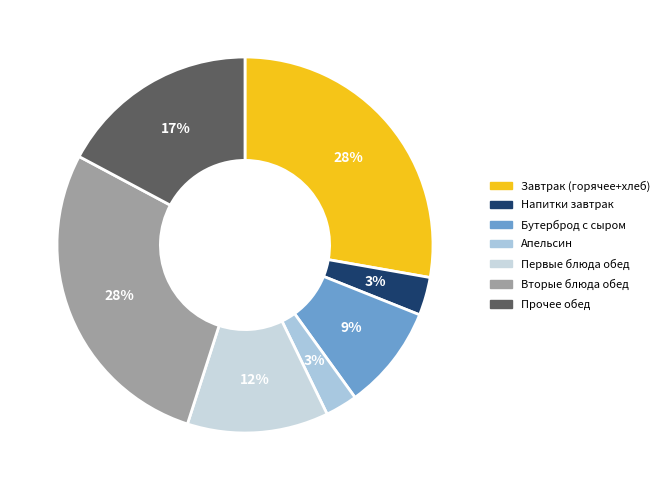

Count the number of slices in the pie.

7